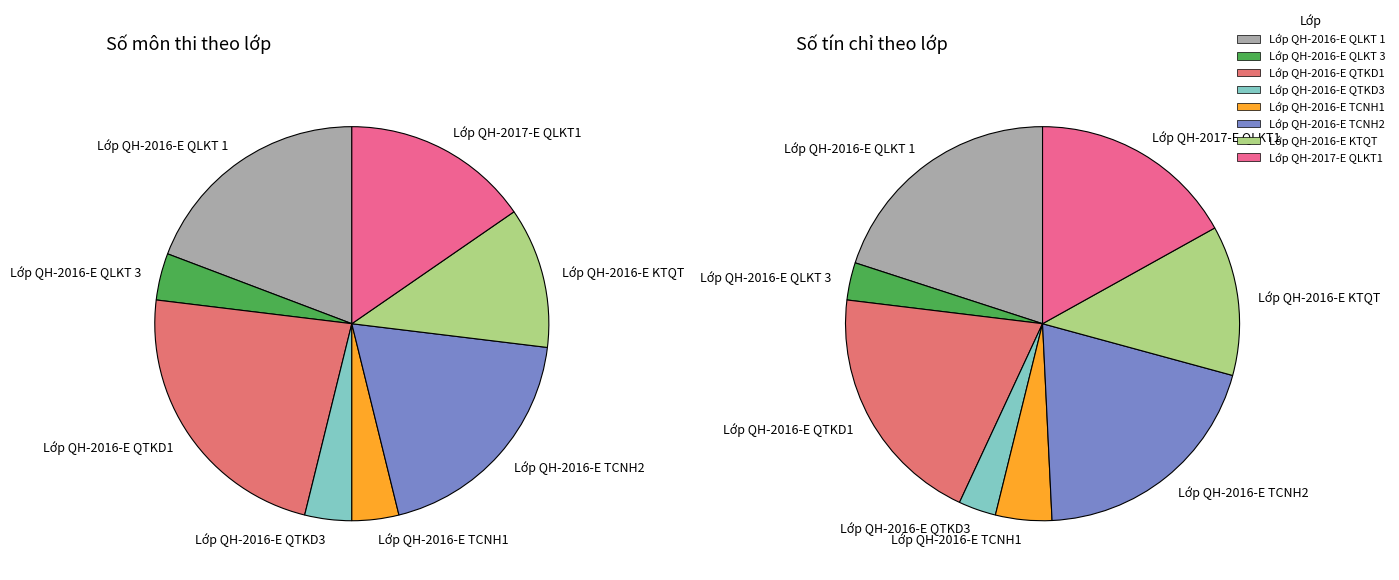

Is there a majority slice in this chart?

No